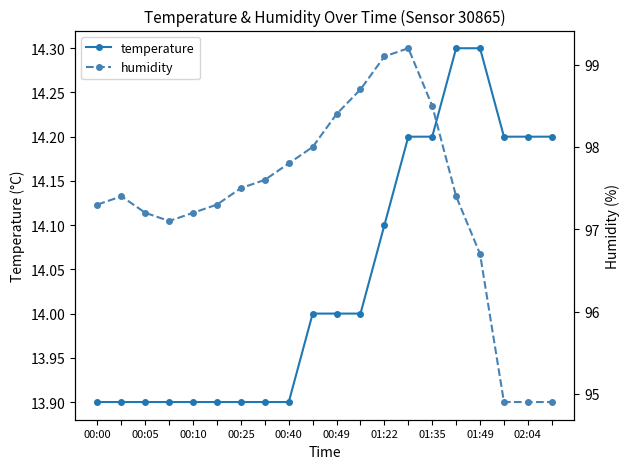

What is the minimum value shown in the chart?

13.9